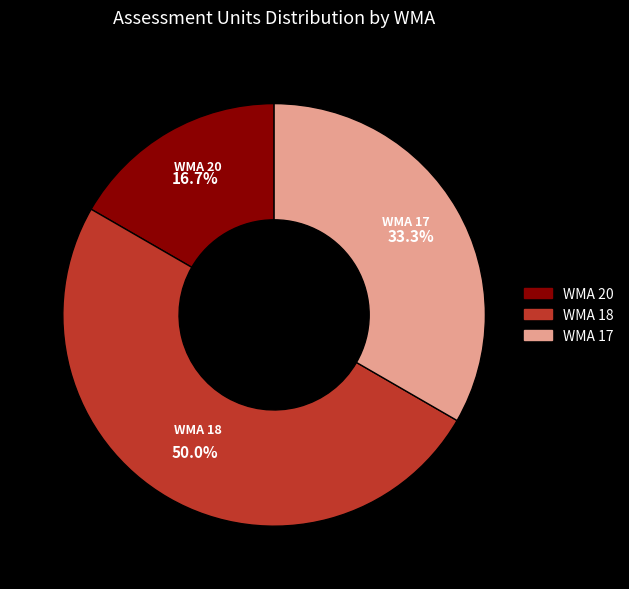

How many segments does this pie chart have?

3